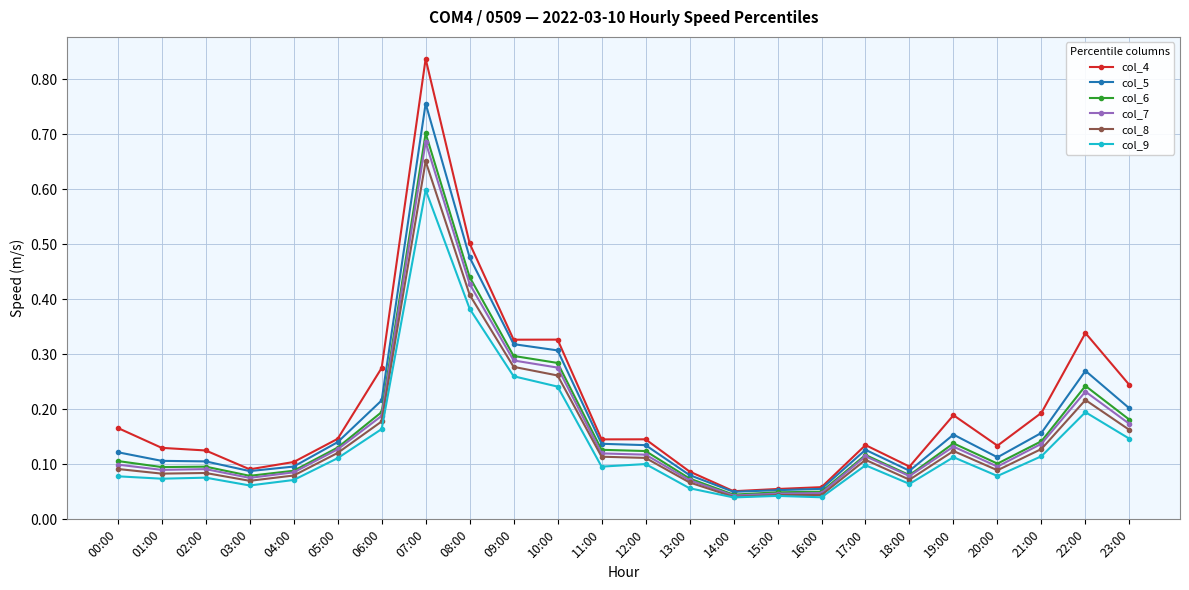

True or false: col_5 has a value of 0.2 at 00:00.

False